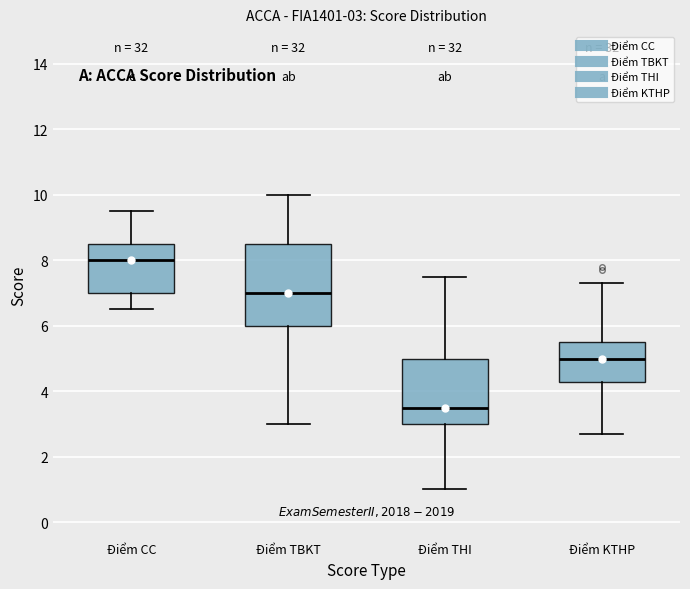

Which box has the highest median line?

Điểm CC